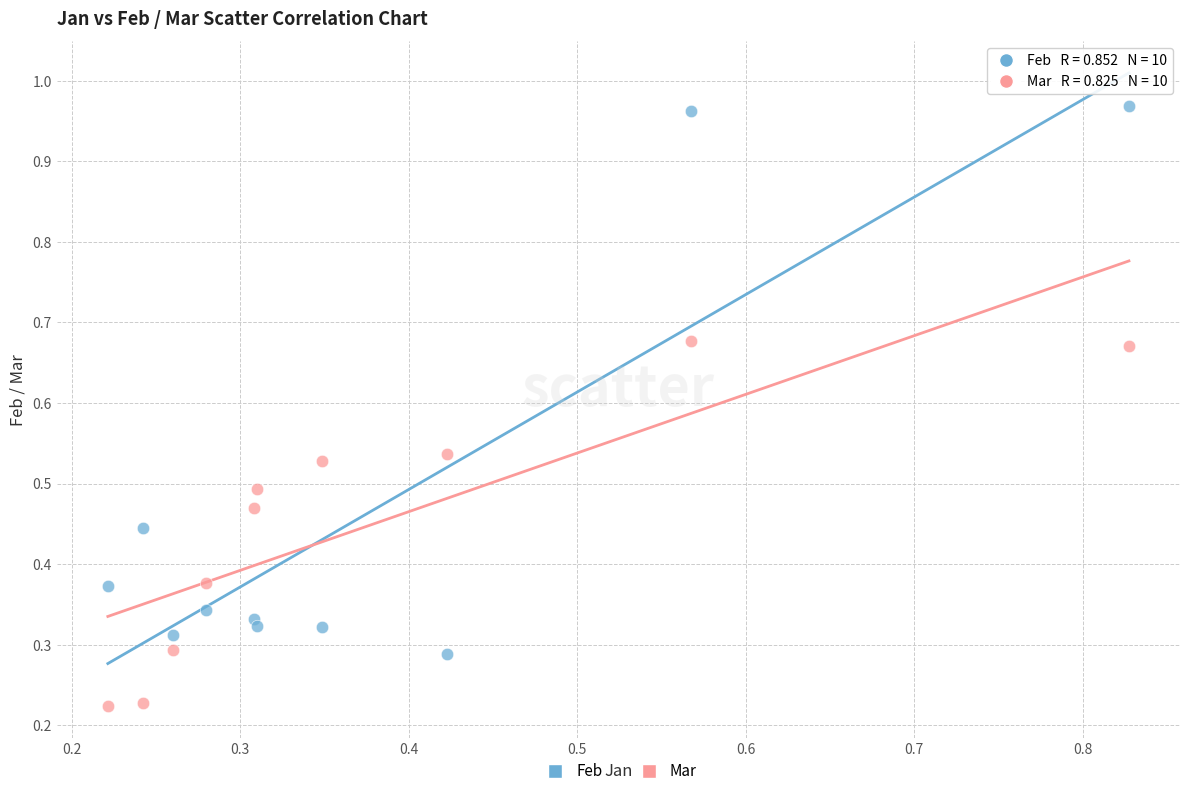

Which series has the largest Y range (max minus min)?

Feb